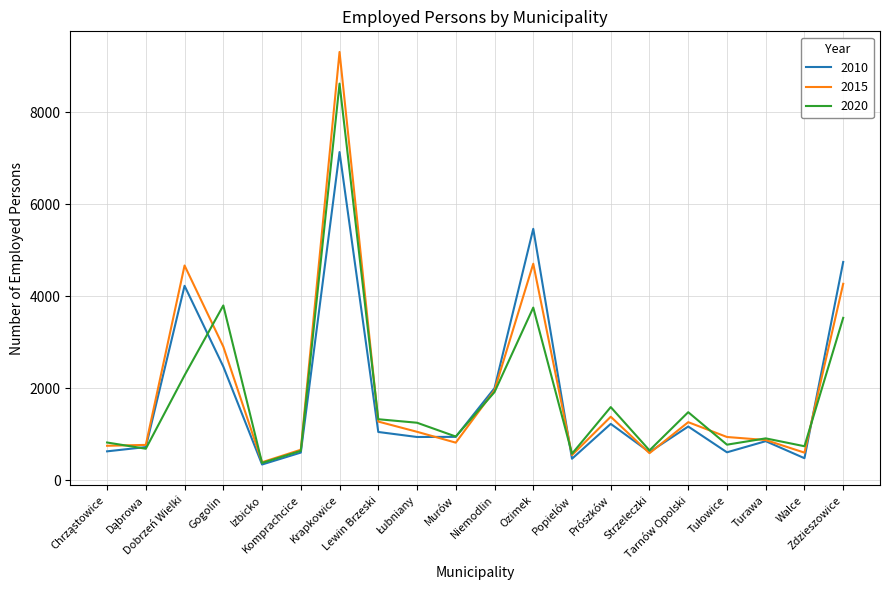

What is the total value across all series at Tarnów Opolski?

3900